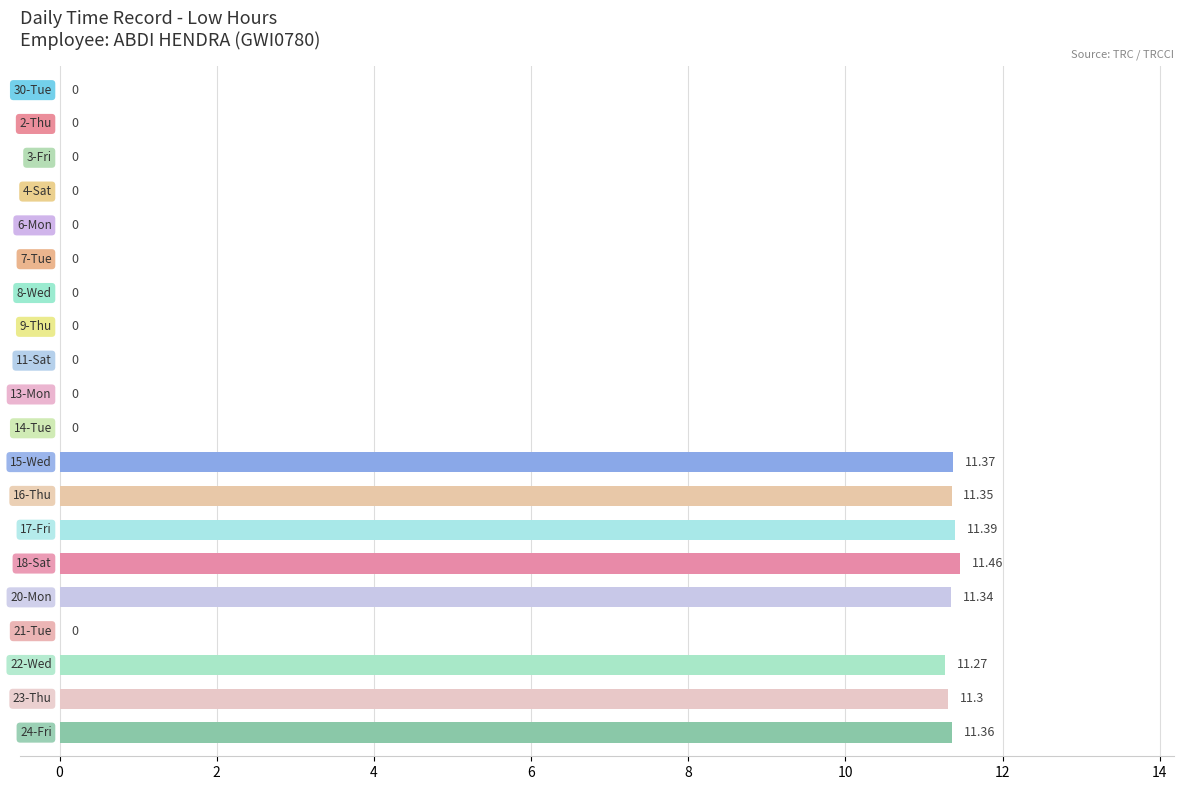

How many positive values are there?

8